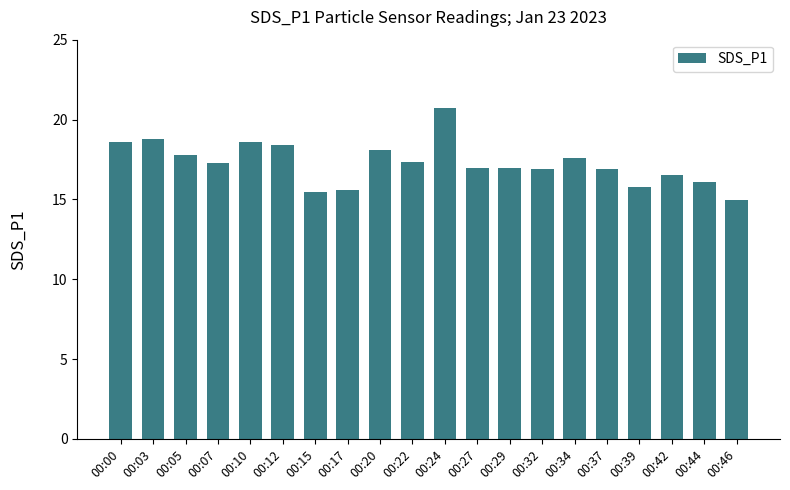

The chart shows a value of 4.4 at 00:46. True or false?

False